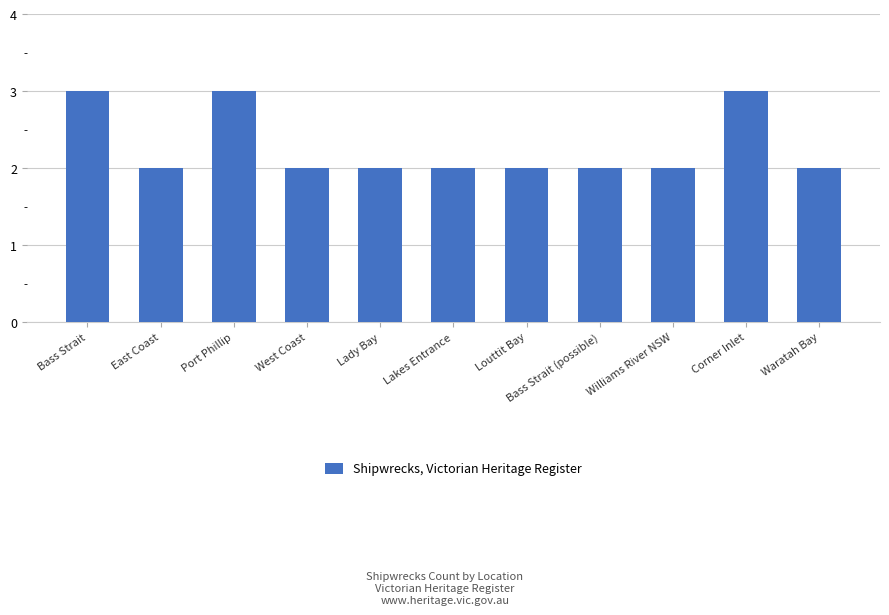

Read the value at Bass Strait.

3